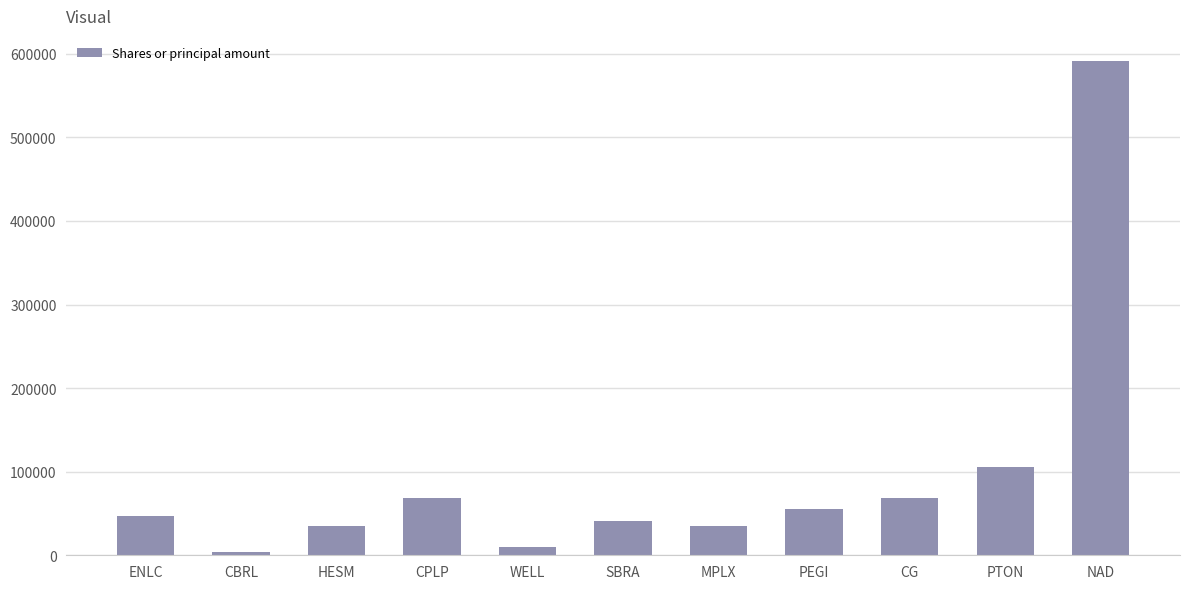

What value does the data have at WELL?

10086